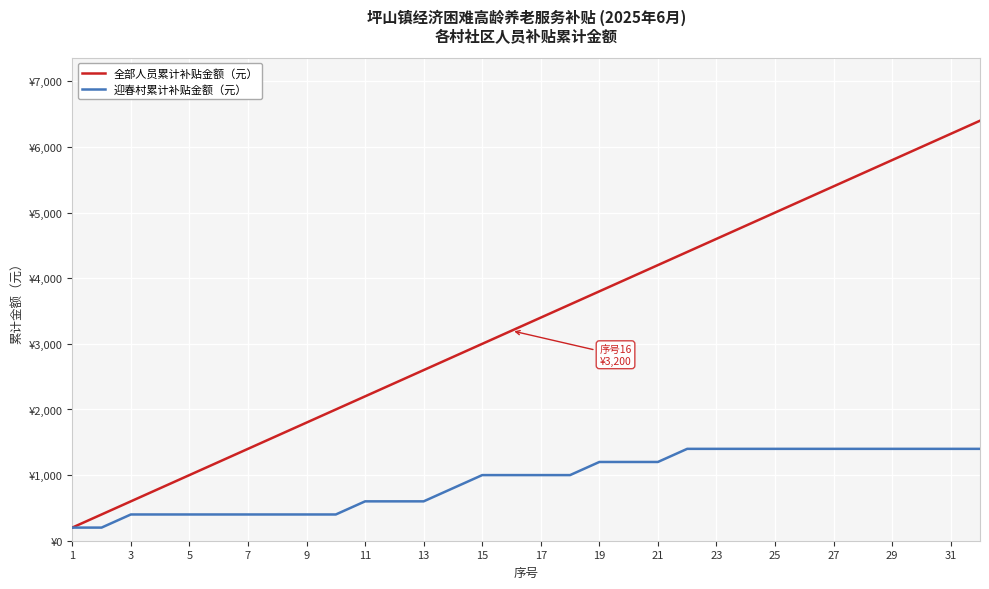

Reading left to right, list all the values displayed in this chart.

全部人员累计补贴金额（元）: 200	400	600	800	1000	1200	1400	1600	1800	2000	2200	2400	2600	2800	3000	3200	3400	3600	3800	4000	4200	4400	4600	4800	5000	5200	5400	5600	5800	6000	6200	6400
迎春村累计补贴金额（元）: 200	200	400	400	400	400	400	400	400	400	600	600	600	800	1000	1000	1000	1000	1200	1200	1200	1400	1400	1400	1400	1400	1400	1400	1400	1400	1400	1400